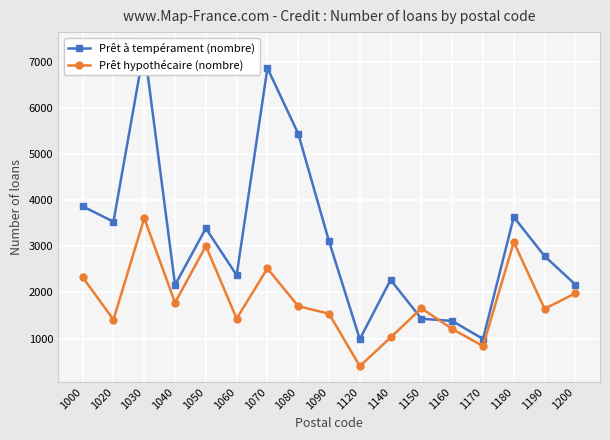

At which category does the chart reach its minimum across all series?

1120